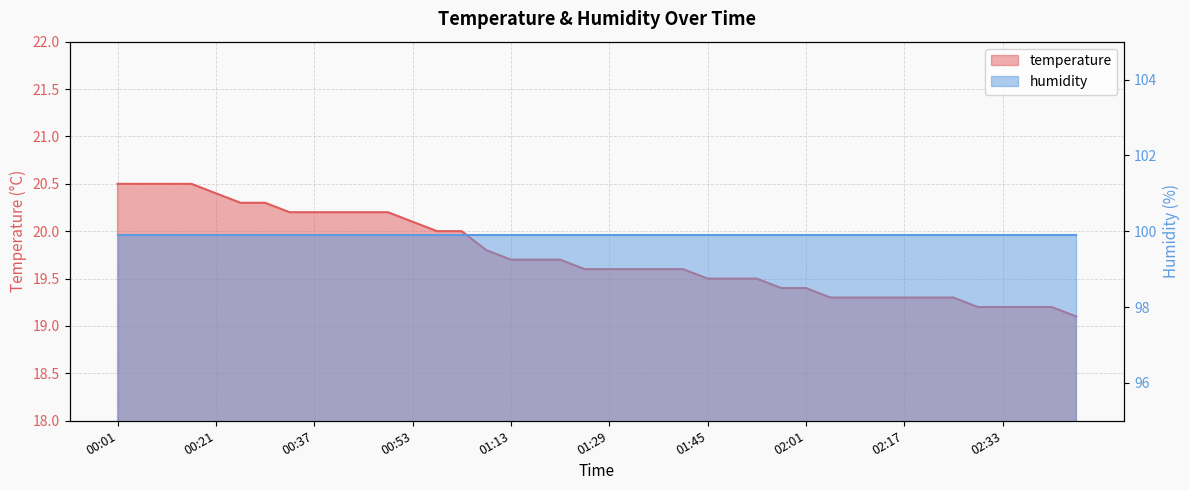

Which category has the lowest value across all series?

02:45